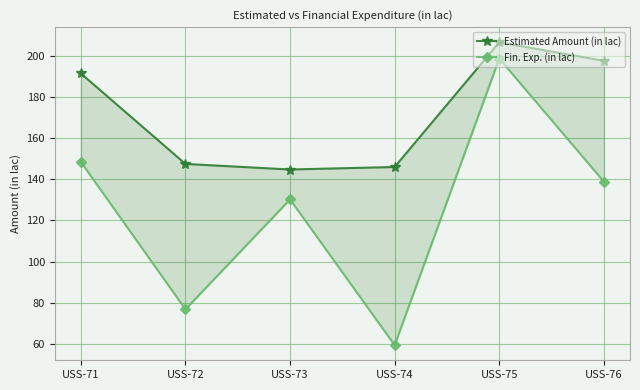

What is the difference between the maximum and minimum values in the Fin. Exp. (in lac) series?

139.7